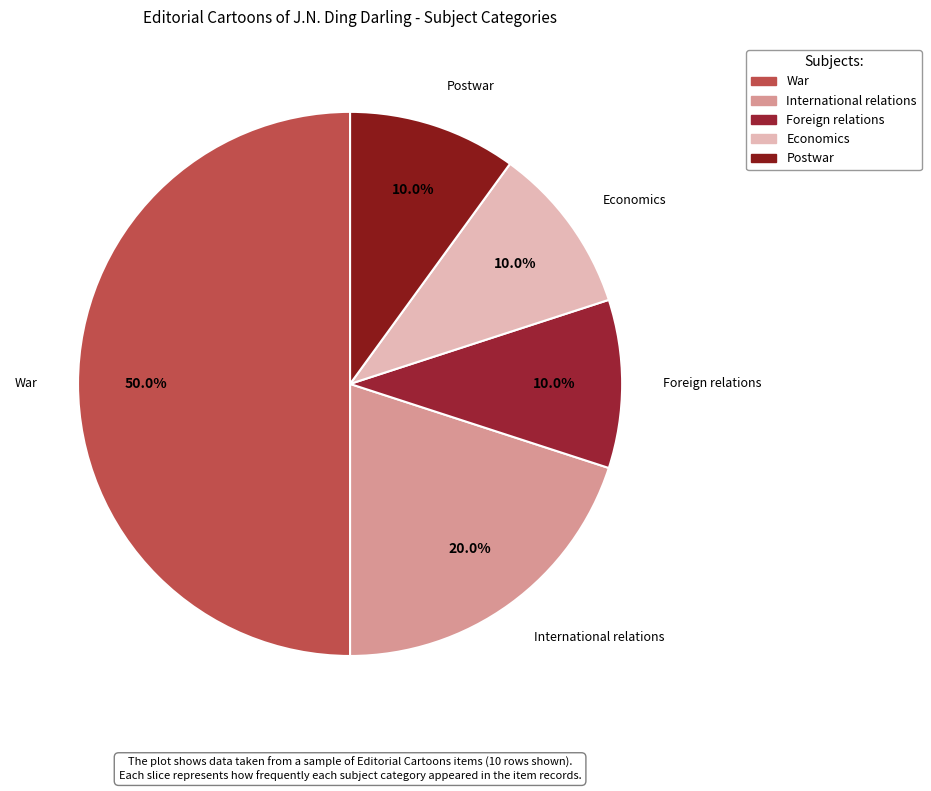

Which slice is the largest?

War